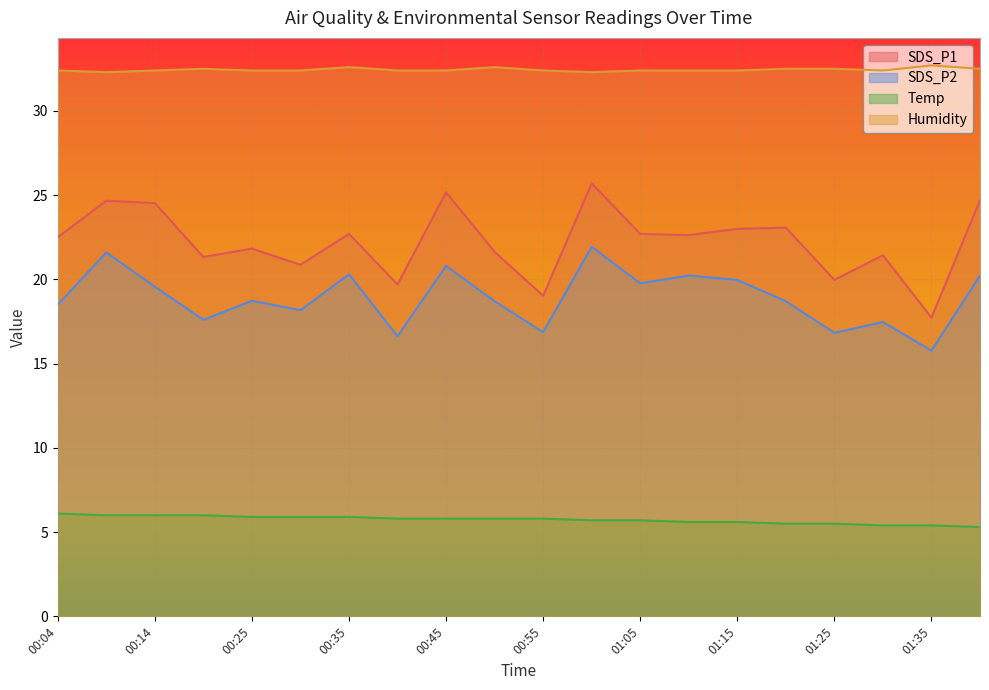

What is the lowest value of the SDS_P1 series?

17.7